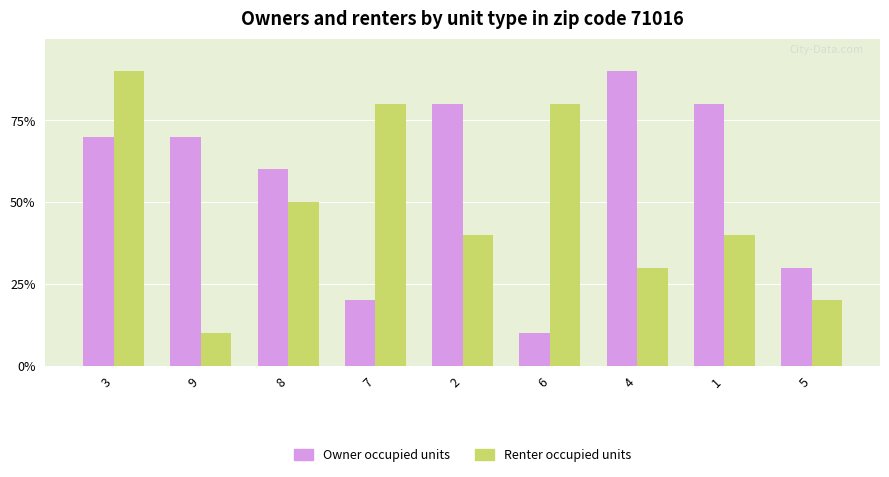

What are all the series names shown in the legend?

Owner occupied units, Renter occupied units